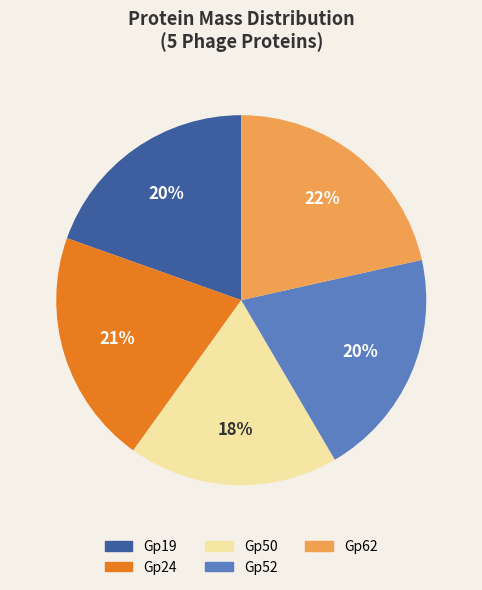

Approximately how many times larger is the value at Gp52 compared to Gp62?

0.9